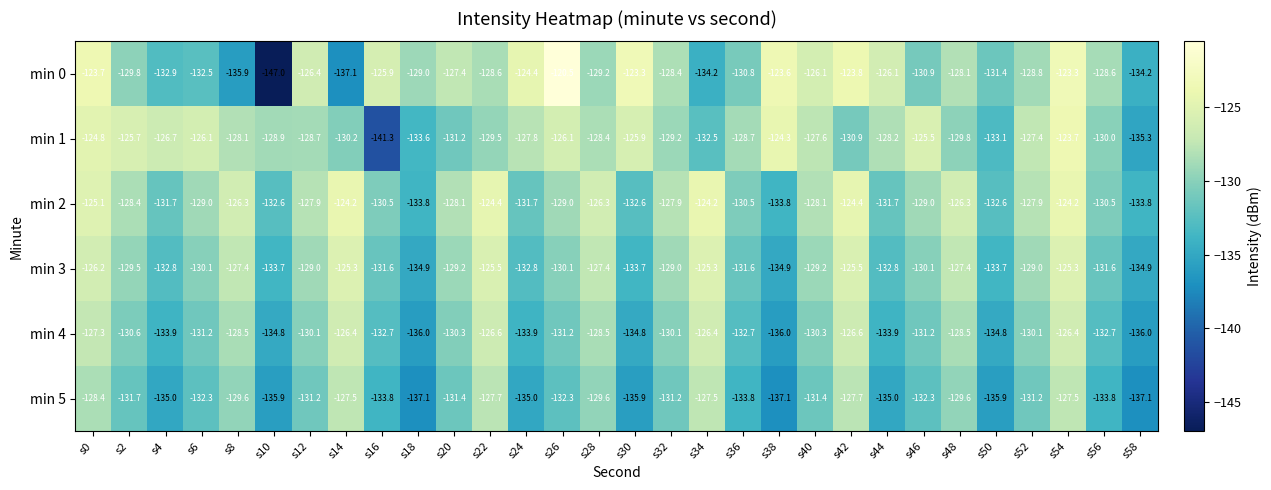

What is the approximate value of min 0 at s12?

-126.4